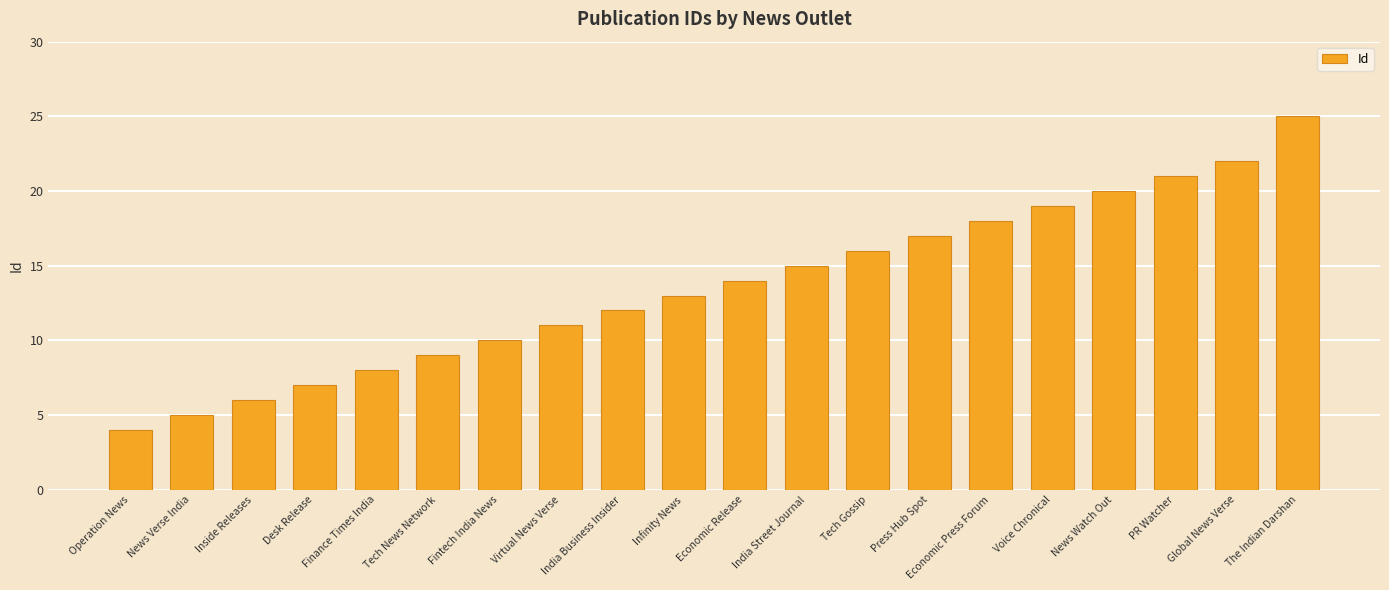

At which label is the value closest to 14?

Economic Release